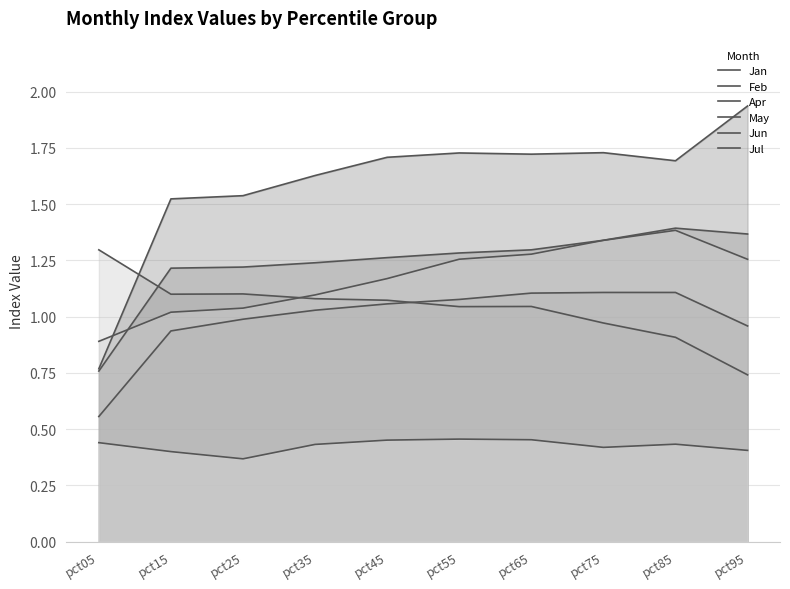

True or false: Jul and May intersect in this chart.

False